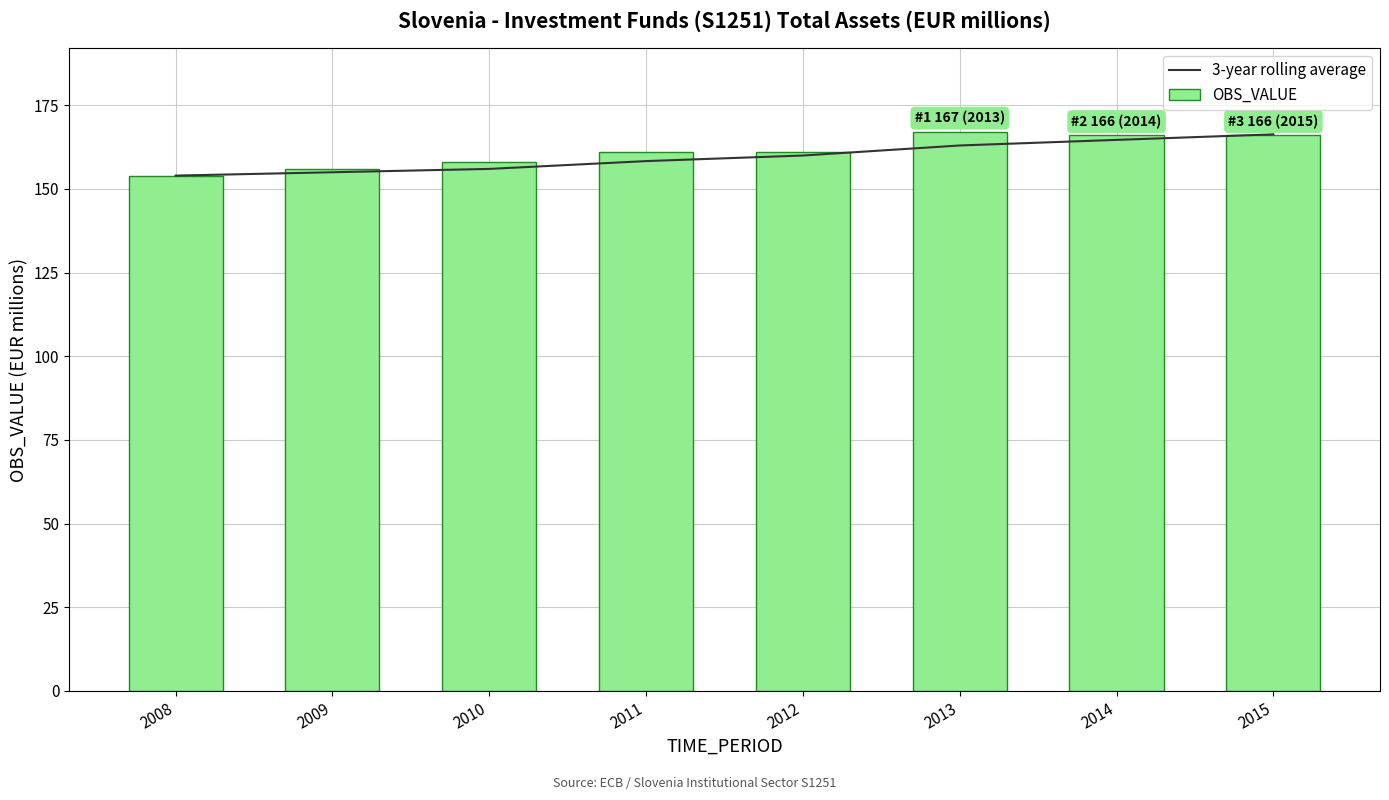

How many distinct data groups are displayed?

2